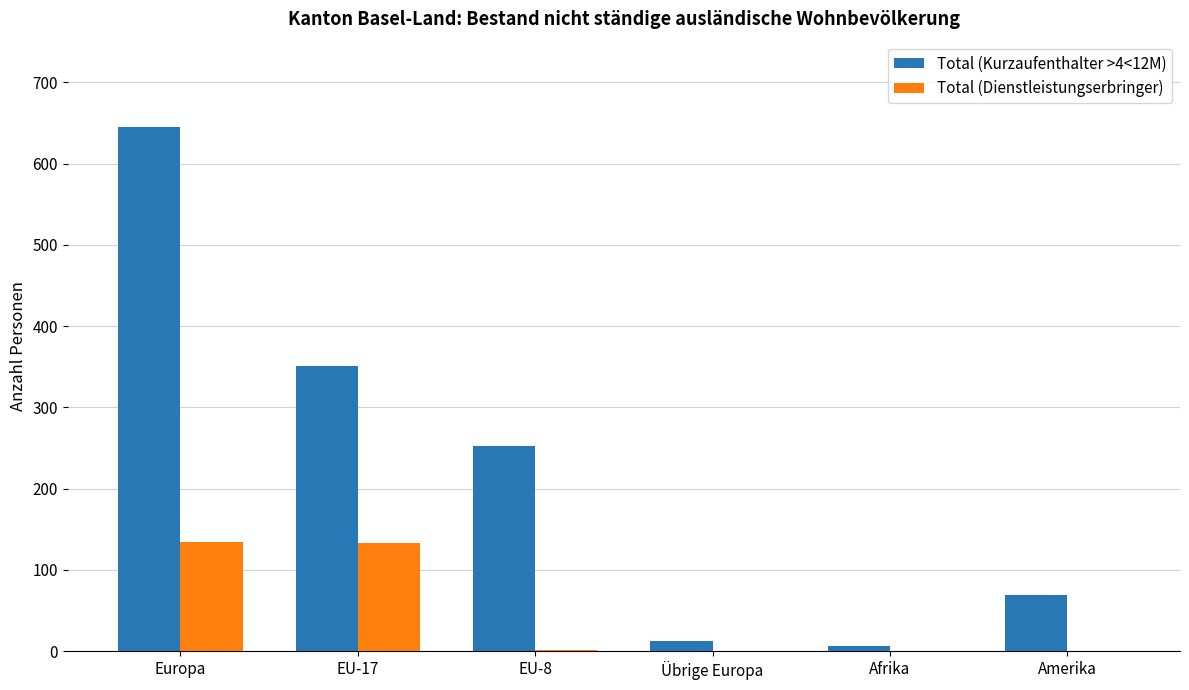

The Total (Kurzaufenthalter >4<12M) series shows 598 at EU-17. True or false?

False